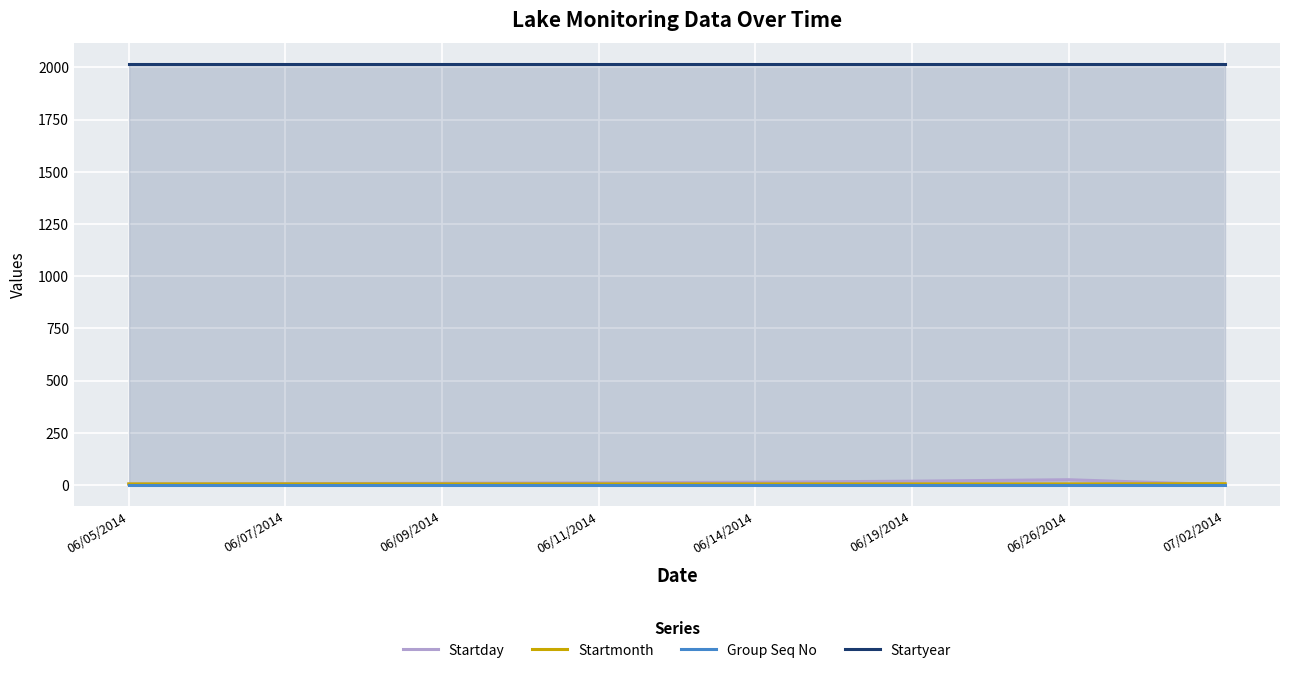

Which series has the largest total across all categories?

Startyear